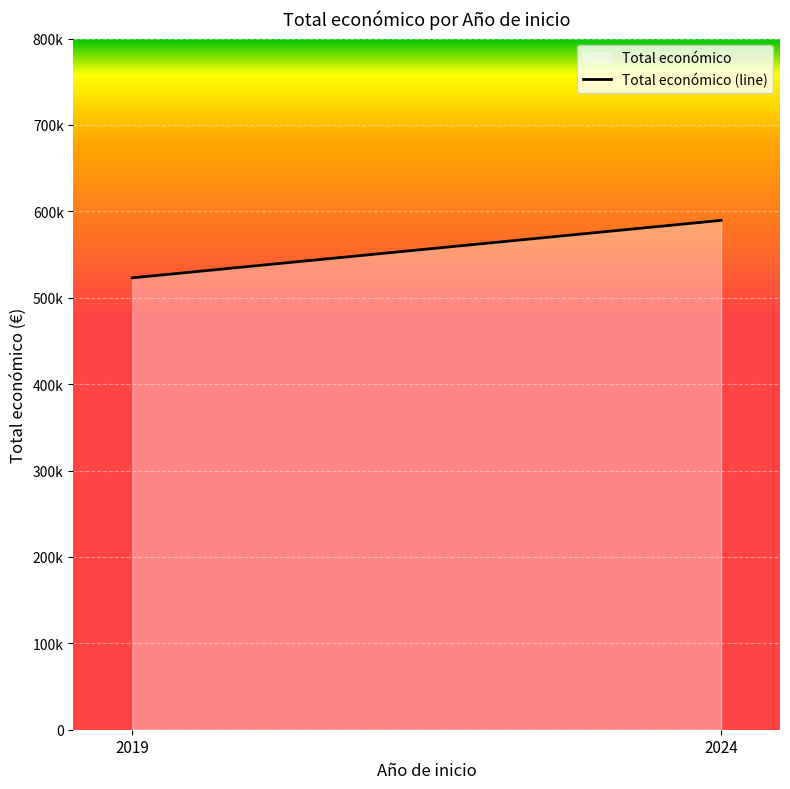

List the labels in order of value, smallest first.

2019, 2024